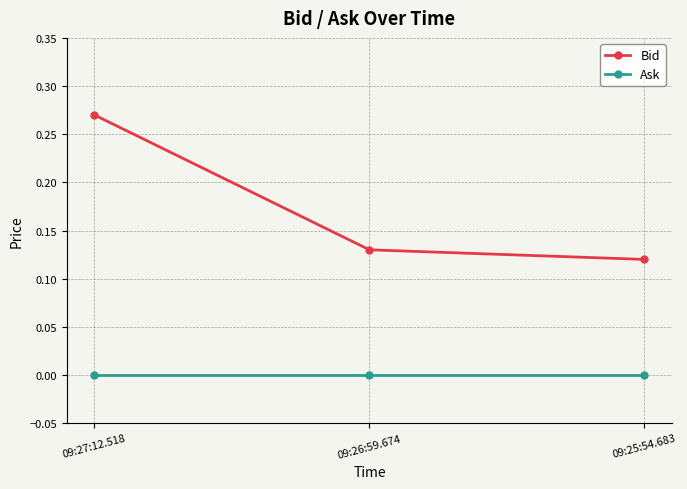

What is the label of the 1st point from the right?

09:25:54.683